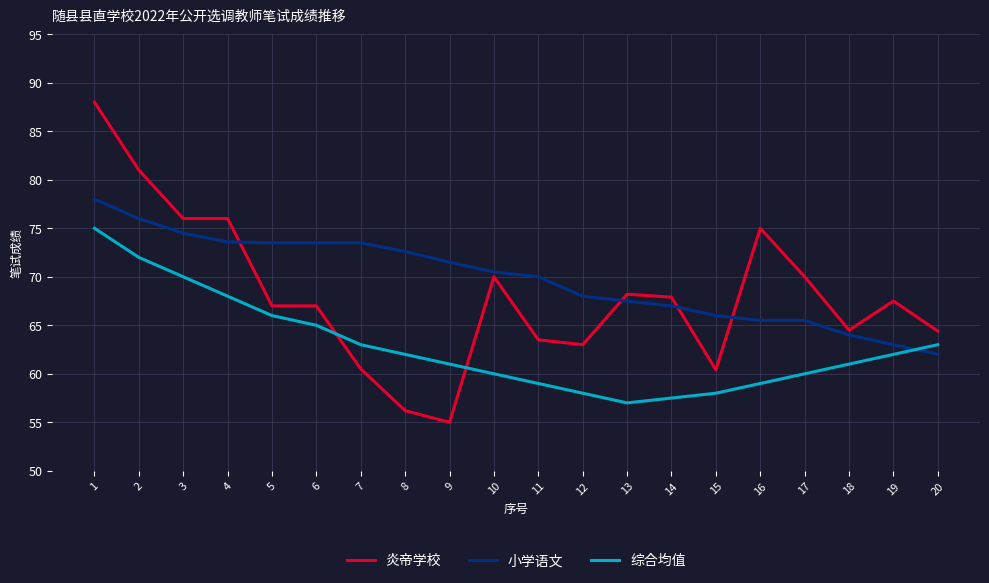

What is the total value across all series at 6?

205.5